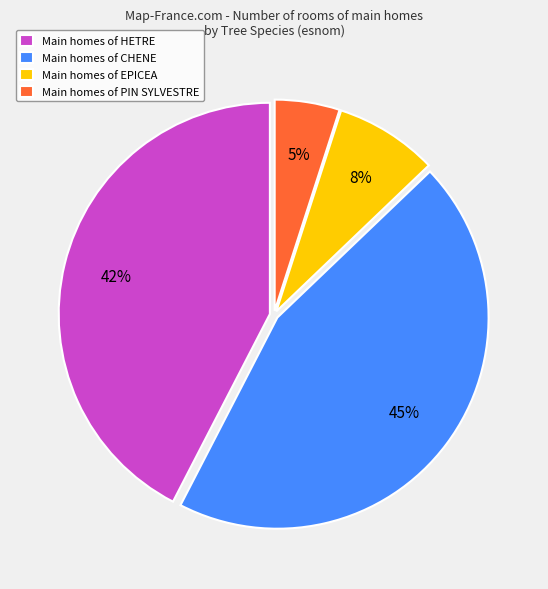

To the nearest percent, what percentage of the pie is Main homes of CHENE?

45%